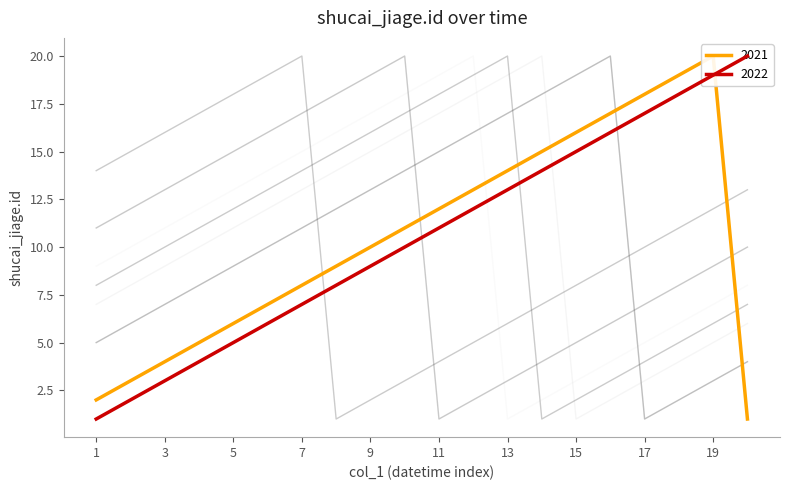

Reading left to right, list all the values displayed in this chart.

2022: 1	2	3	4	5	6	7	8	9	10	11	12	13	14	15	16	17	18	19	20
2021: 2	3	4	5	6	7	8	9	10	11	12	13	14	15	16	17	18	19	20	1
bg2: 5	6	7	8	9	10	11	12	13	14	15	16	17	18	19	20	1	2	3	4